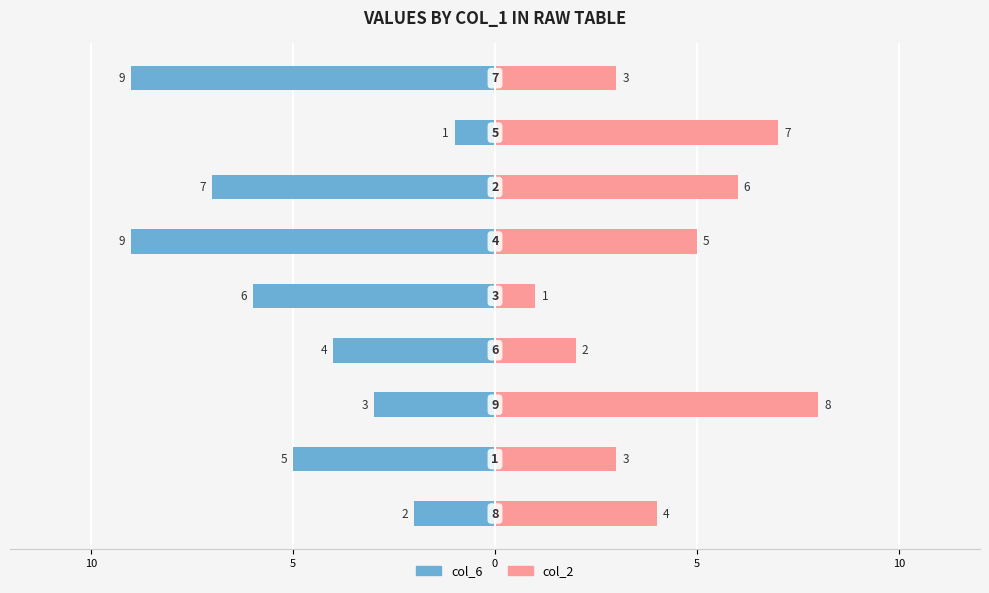

What is the value of the col_2 bar at the 3rd from the left?

8